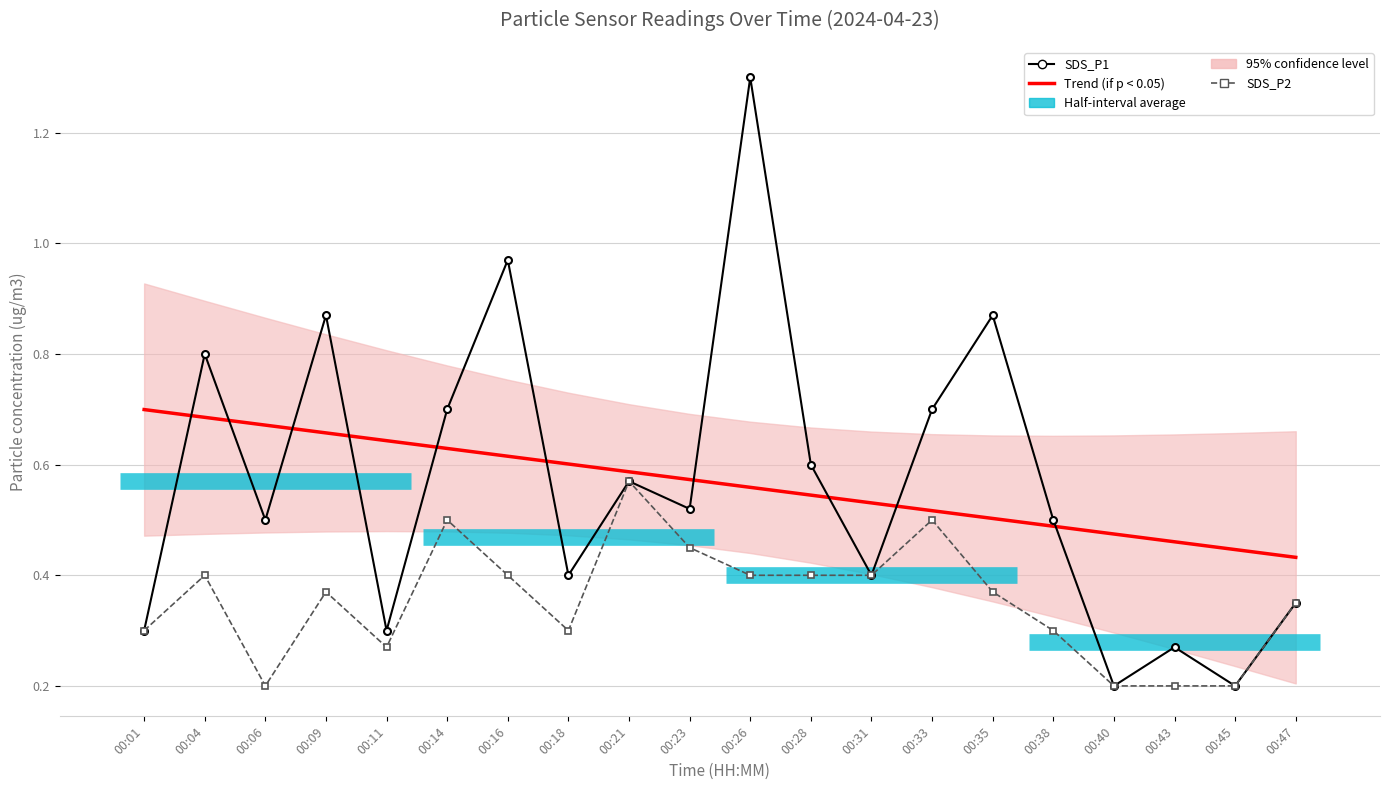

At which category is the sum across all series the highest?

00:26